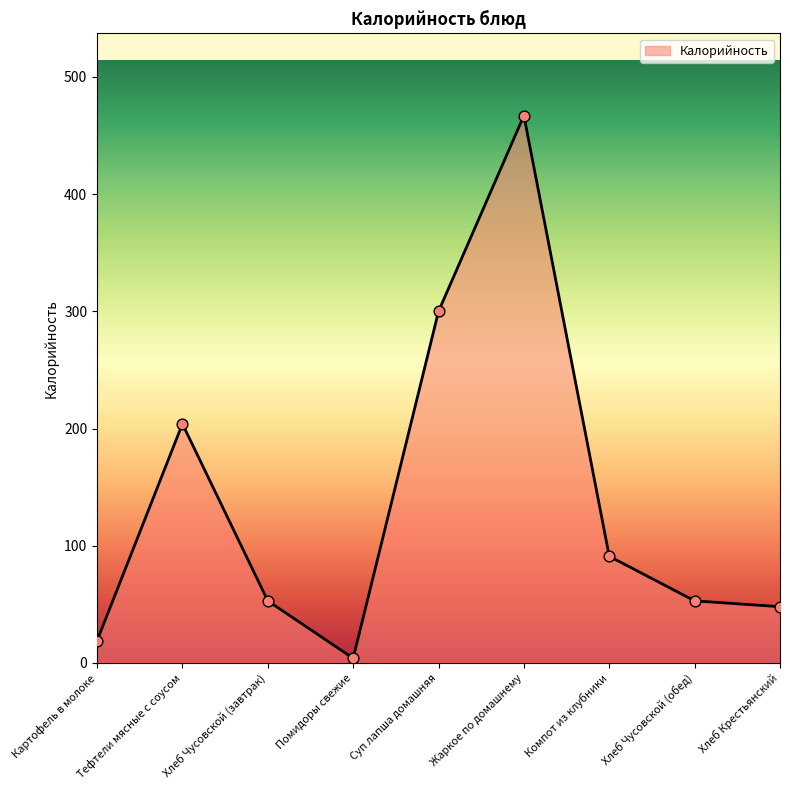

Which has a higher value, Компот из клубники or Хлеб Крестьянский?

Компот из клубники